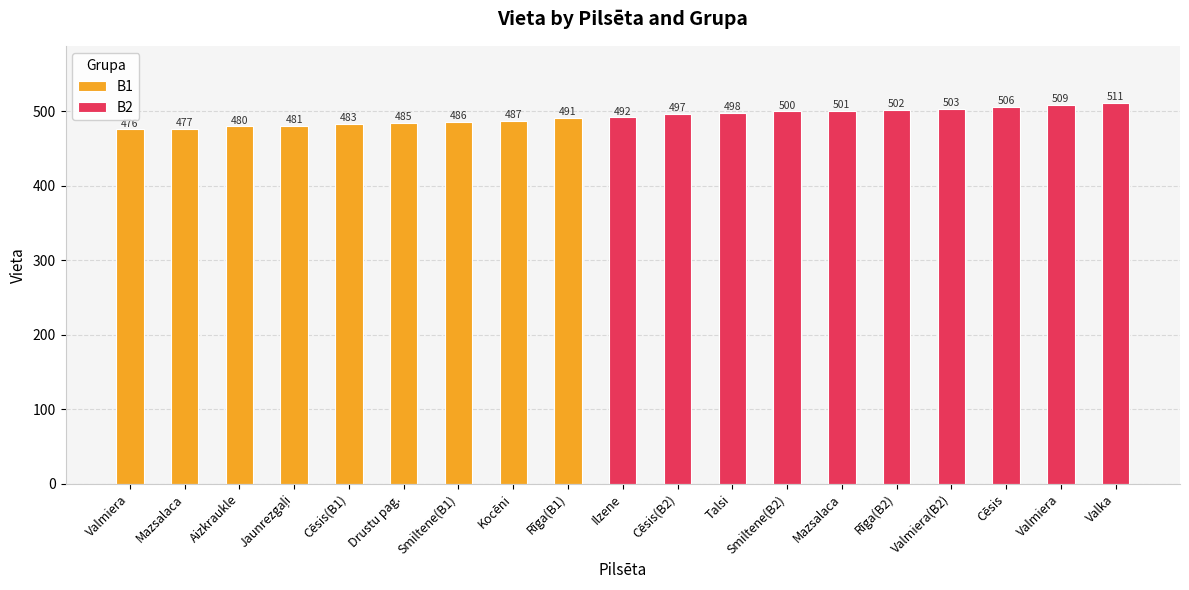

What is the maximum value for B2?

511